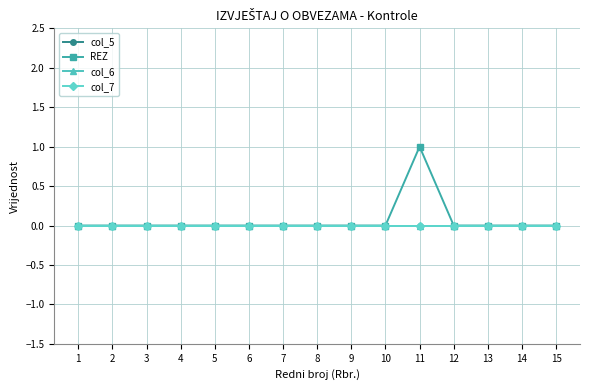

True or false: col_6 and col_7 intersect in this chart.

False